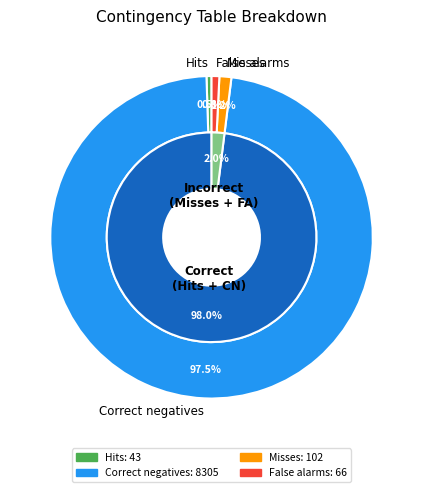

To the nearest percent, what is the difference between the Misses and Hits slice percentages?

1%